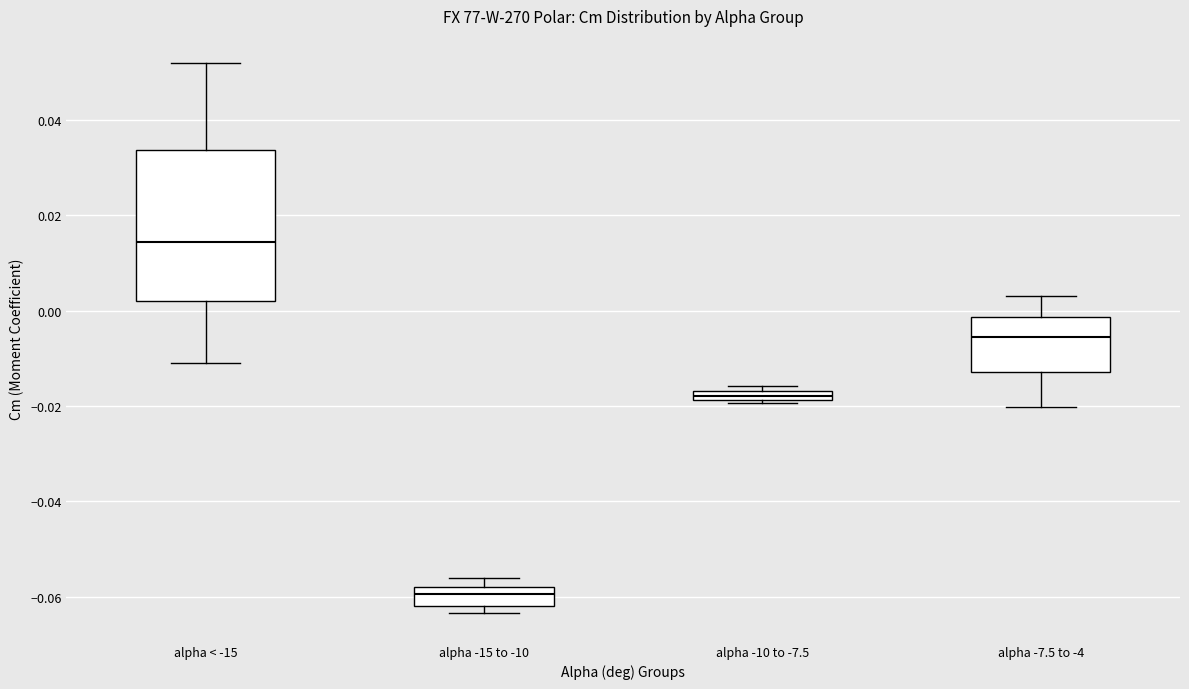

Where is the upper edge of the box for alpha < -15 on the y-axis? The values are not printed on the chart, so give them approximately, as read against the axis.

0.034